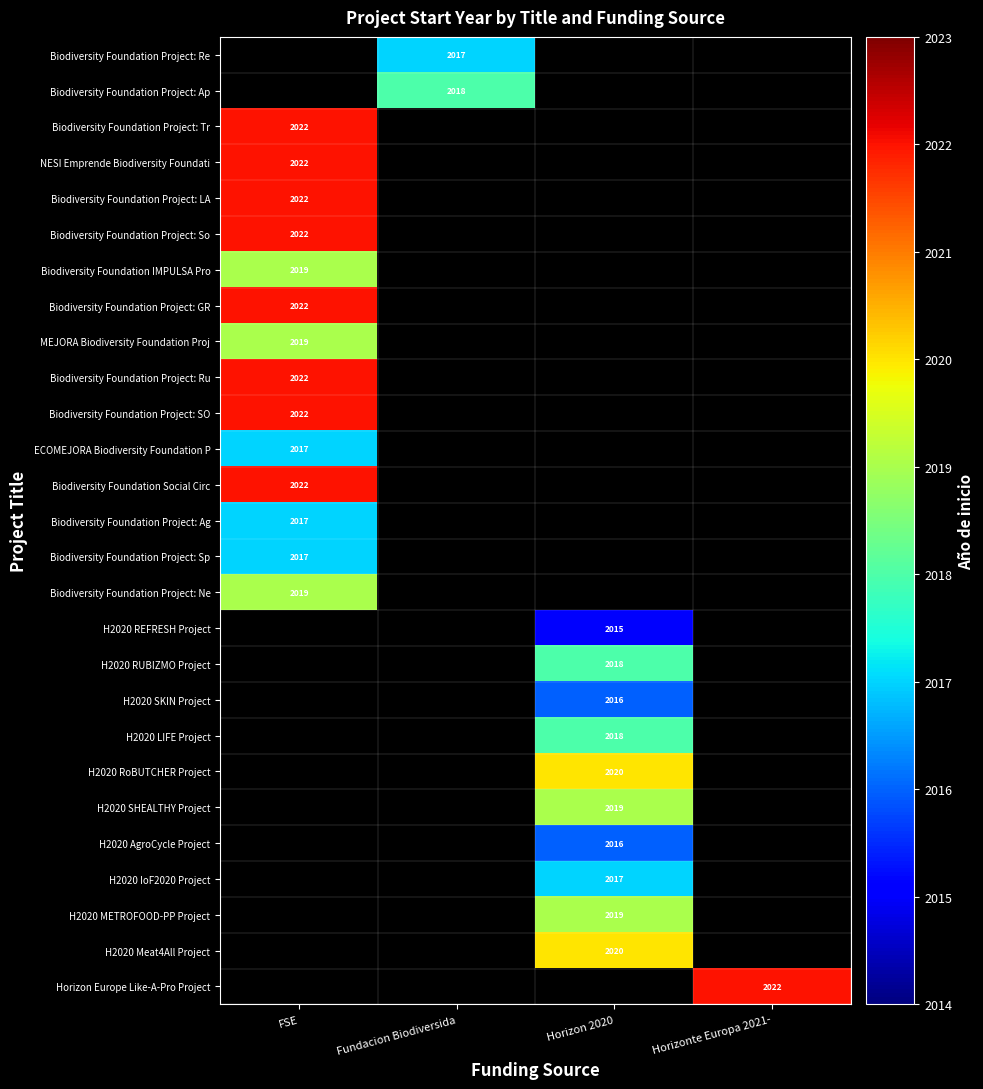

The H2020 RUBIZMO Project series shows 2676 at Horizon 2020. True or false?

False